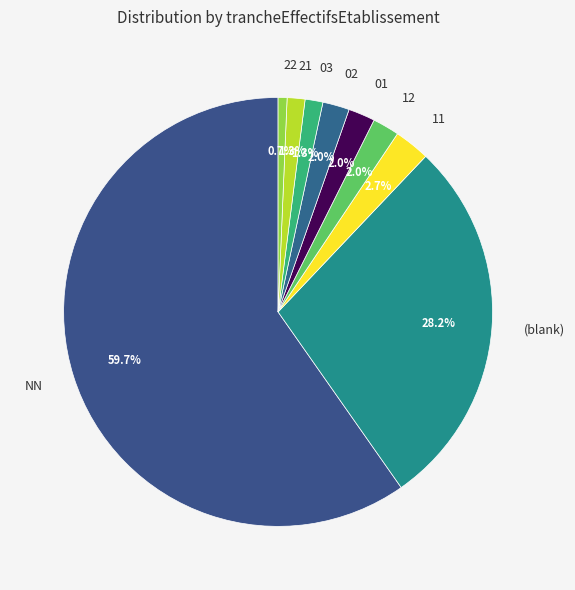

Combined, do (blank) and 22 account for over 50%?

No